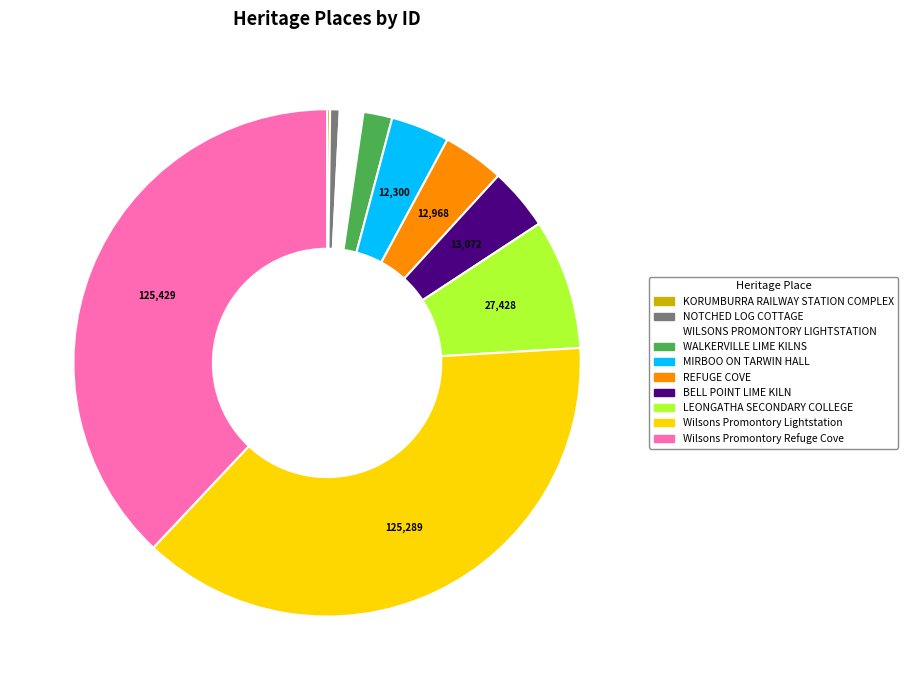

Between WILSONS PROMONTORY LIGHTSTATION and Wilsons Promontory Refuge Cove, which is larger?

Wilsons Promontory Refuge Cove